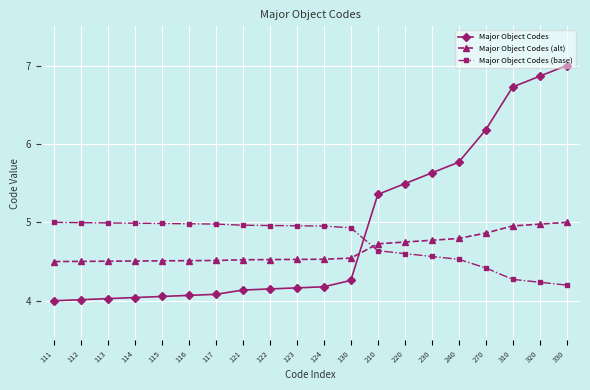

True or false: Major Object Codes and Major Object Codes (alt) cross at least once.

True